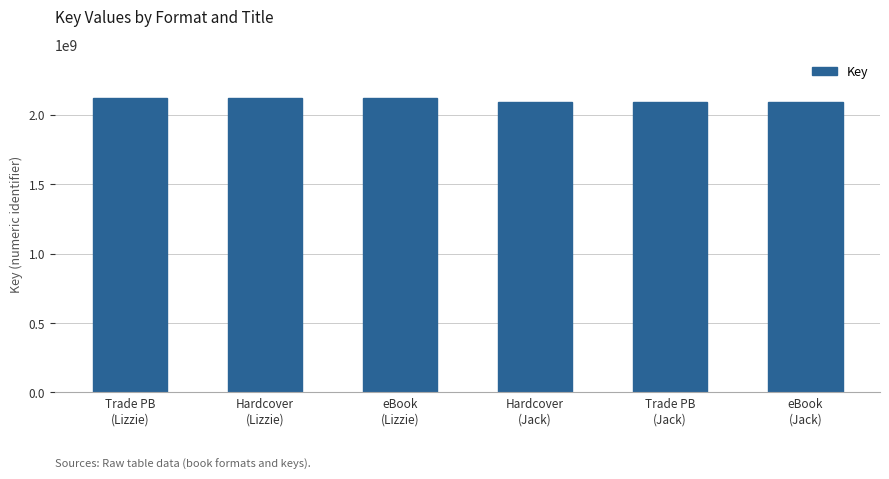

Reading right to left, list all the values displayed in this chart.

eBook
(Jack)=2088368469	Trade PB
(Jack)=2088368469	Hardcover
(Jack)=2088368469	eBook
(Lizzie)=2118321755	Hardcover
(Lizzie)=2118321755	Trade PB
(Lizzie)=2118321755